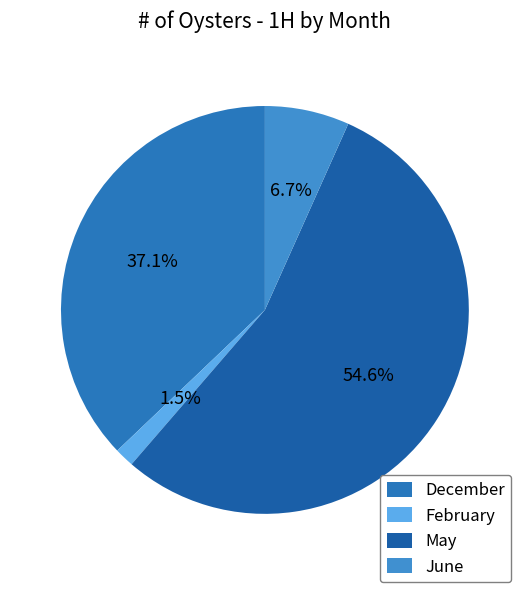

What percentage is the December slice, to the nearest percent?

37%